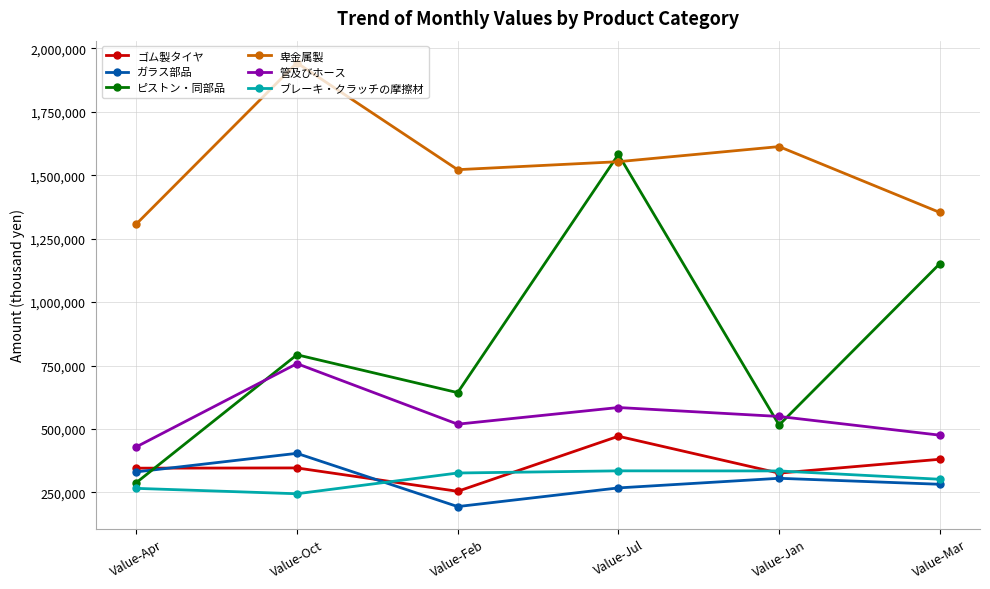

At how many categories does at least one series exceed 1153628?

6